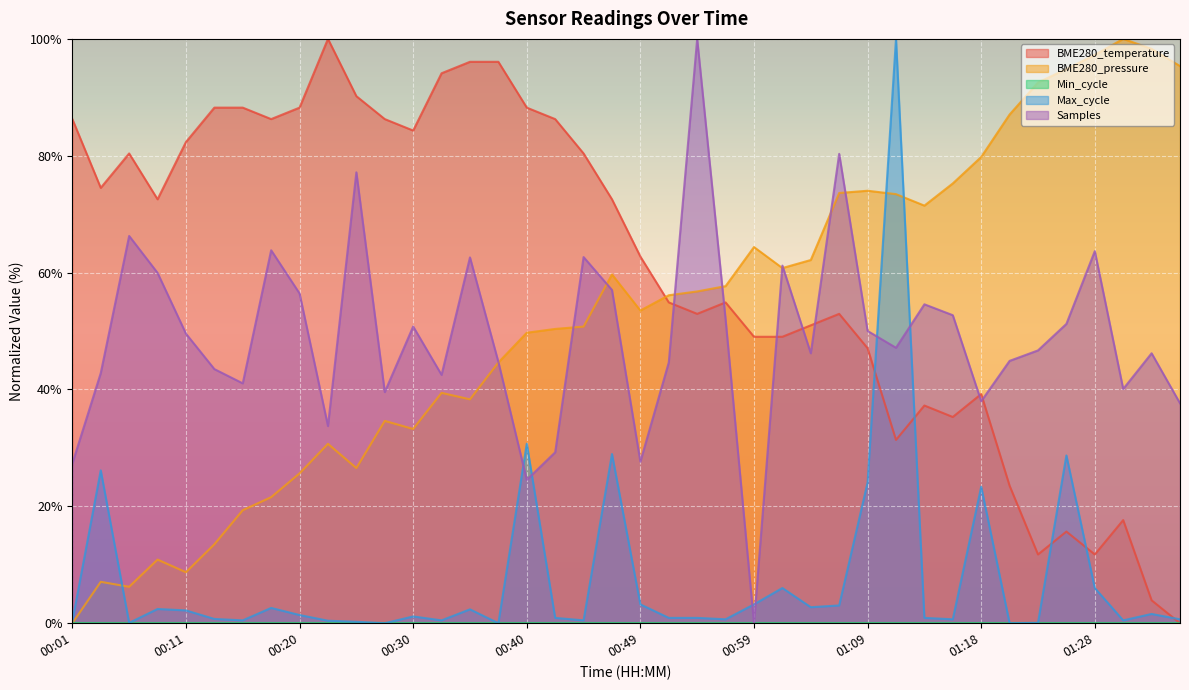

Which series has the largest total across all categories?

BME280_temperature